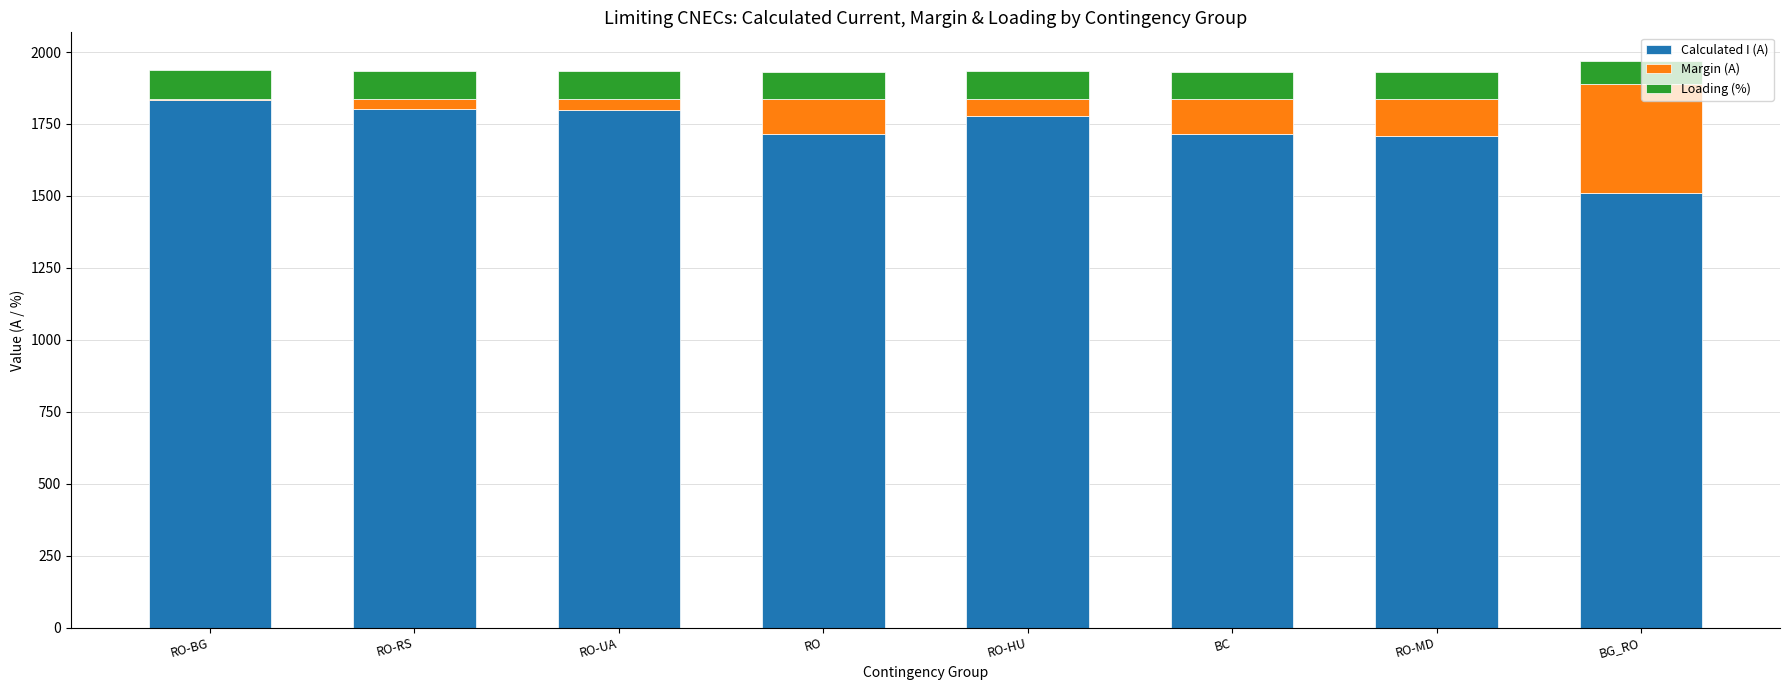

How many series are shown in this chart?

3